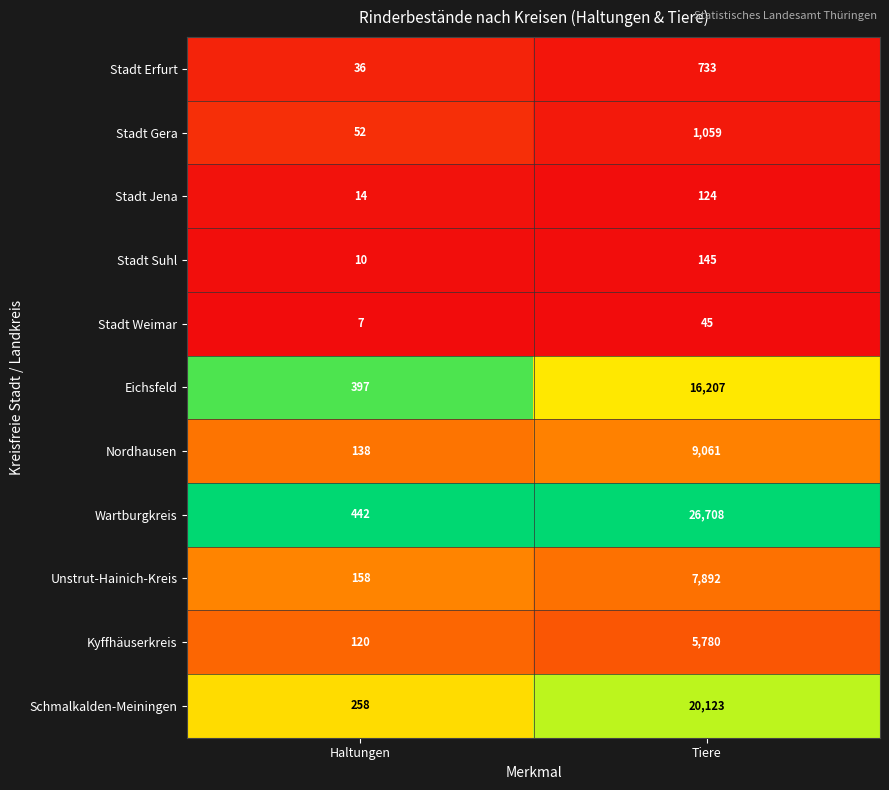

List the series in order of their peak value, highest first.

Wartburgkreis, Schmalkalden-Meiningen, Eichsfeld, Nordhausen, Unstrut-Hainich-Kreis, Kyffhäuserkreis, Stadt Gera, Stadt Erfurt, Stadt Suhl, Stadt Jena, Stadt Weimar